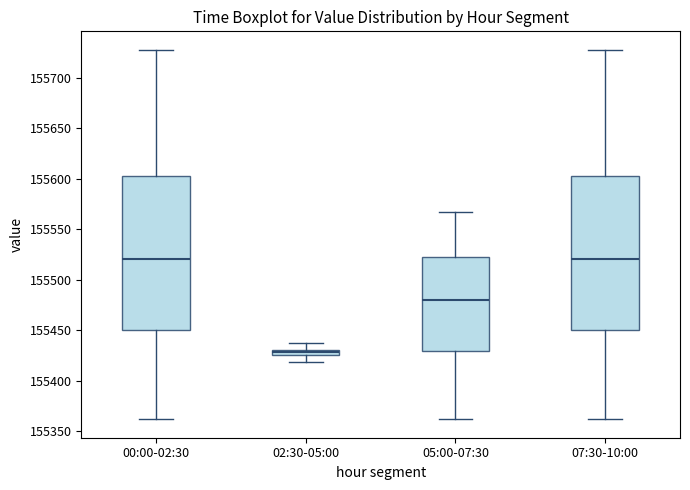

Where does the lower whisker of the box for 02:30-05:00 end on the y-axis? The values are not printed on the chart, so give them approximately, as read against the axis.

155420